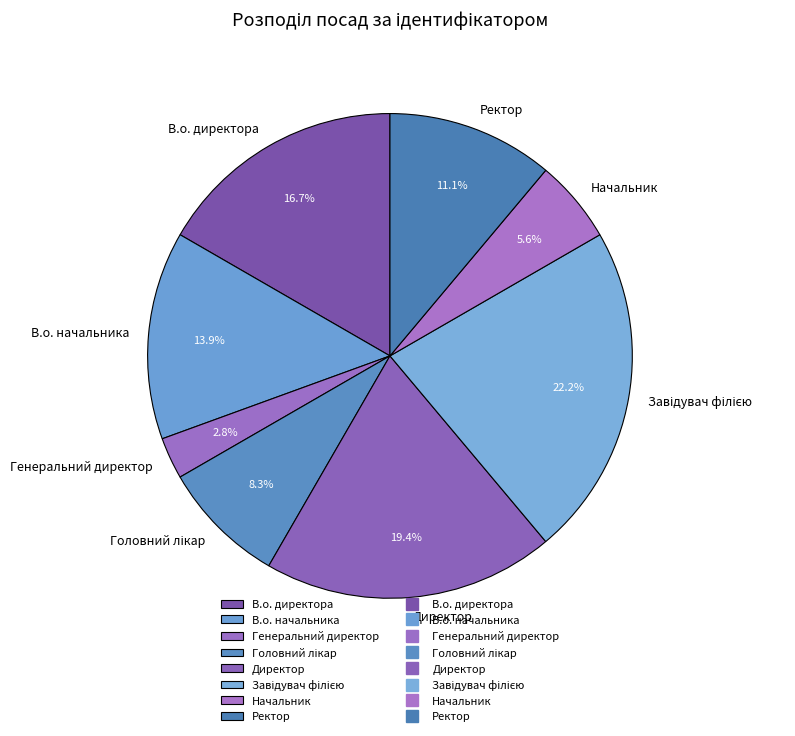

Approximately how many times larger is the value at В.о. директора compared to Генеральний директор?

6.0